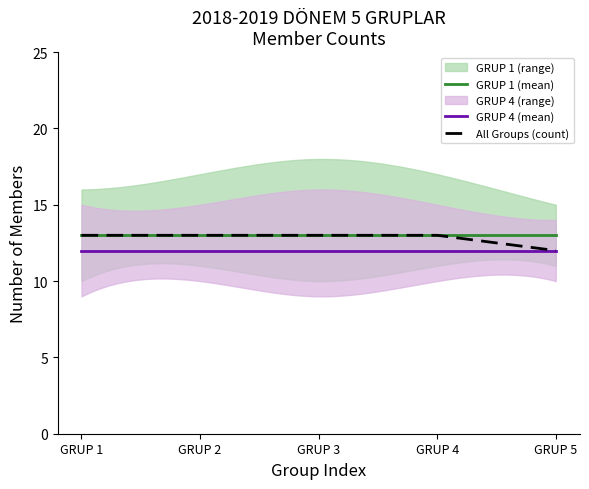

What is the lowest value of the GRUP 4 (mean) series?

12.0